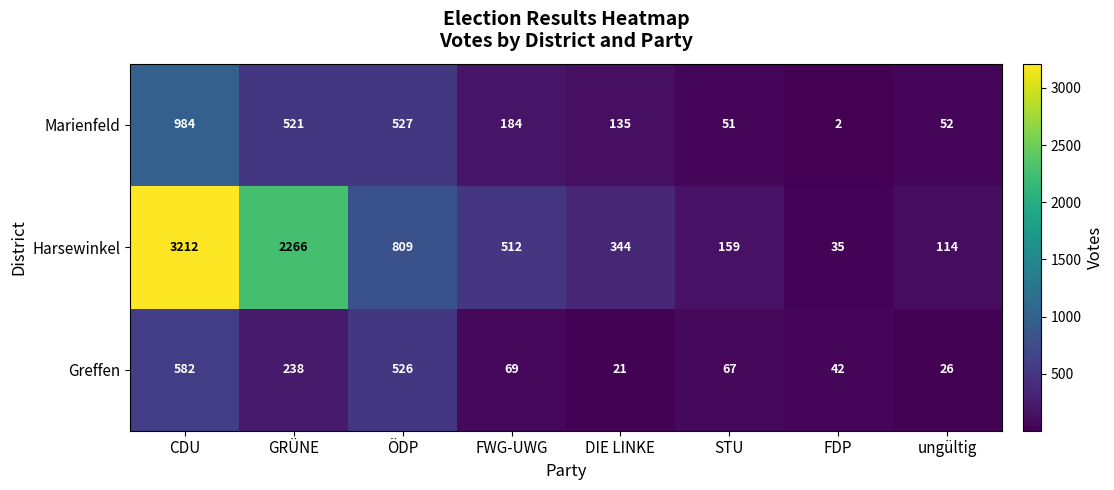

List the series in order of their peak value, highest first.

Harsewinkel, Marienfeld, Greffen